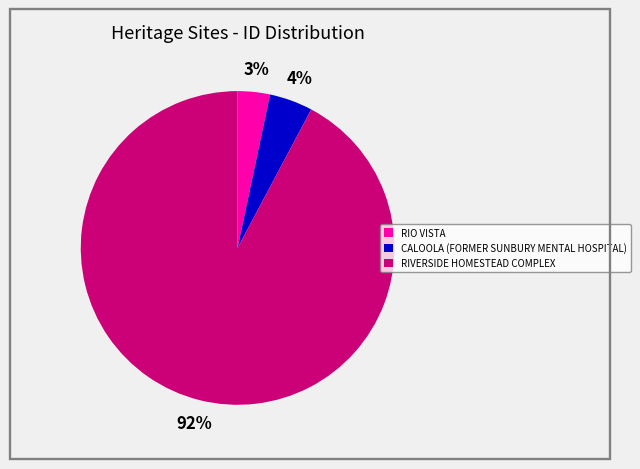

To the nearest percent, what percentage of the pie is RIO VISTA?

3%